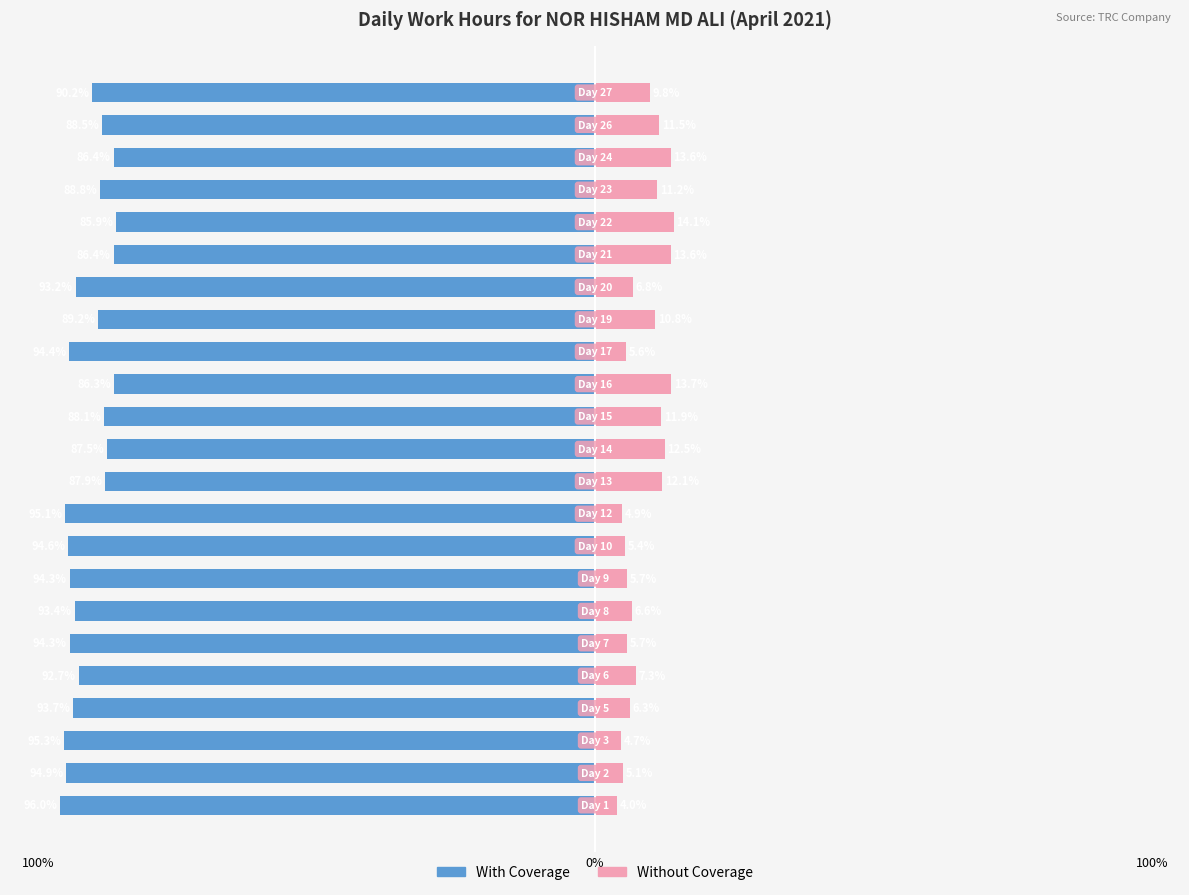

What are all the series names shown in the legend?

With Coverage, Without Coverage